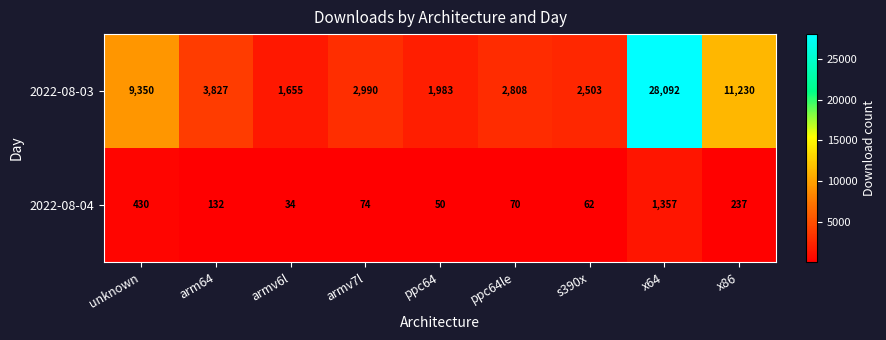

Rank the series by their average value, from lowest to highest.

2022-08-04, 2022-08-03